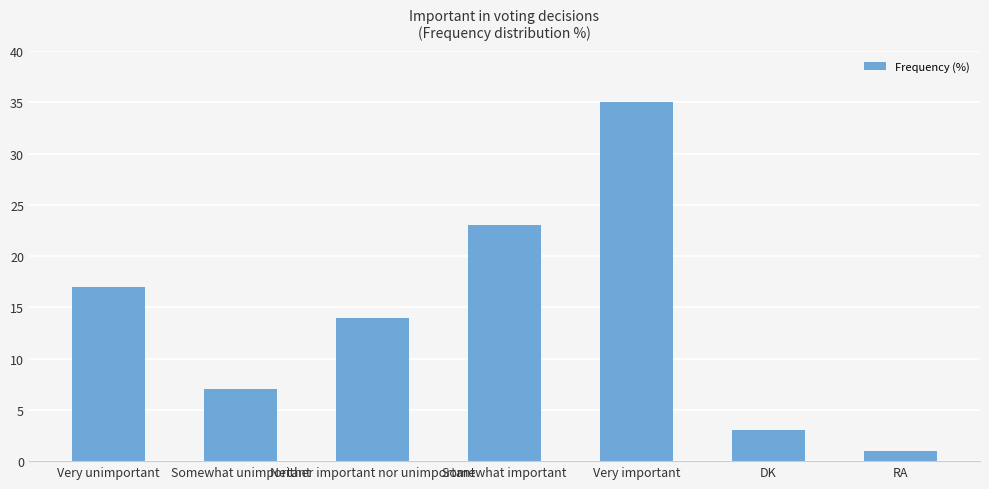

How many values are below 14?

3